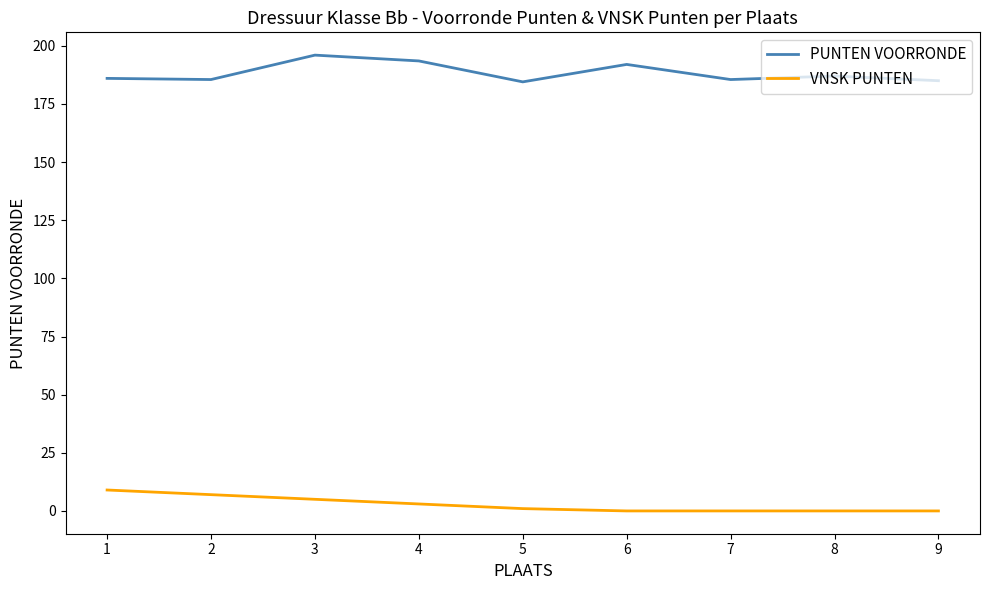

What is the spread (max minus min) of values at 6?

192.0